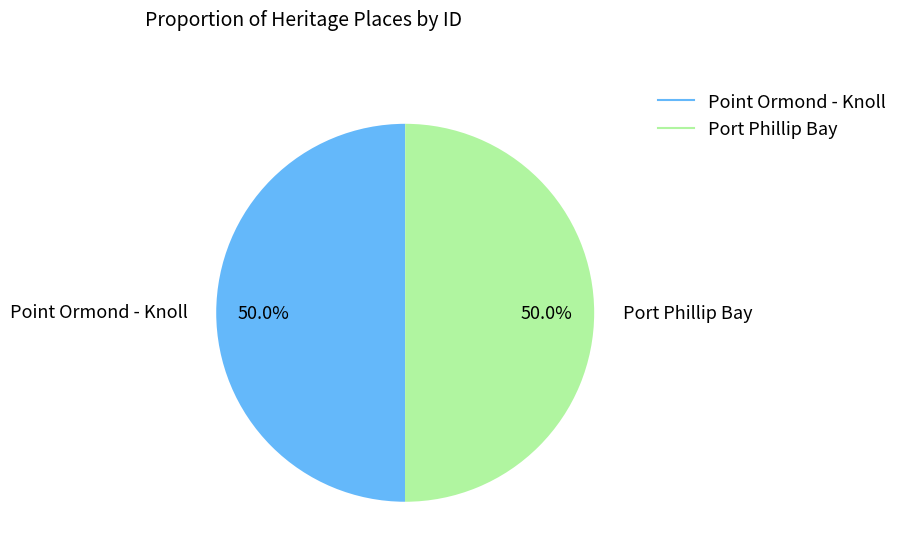

Combined, what portion of the pie is Port Phillip Bay and Point Ormond - Knoll?

100.0%